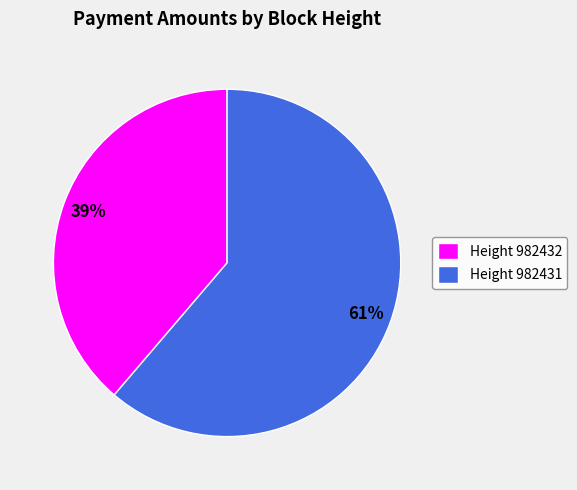

Rank the categories by value from highest to lowest.

Height 982431, Height 982432